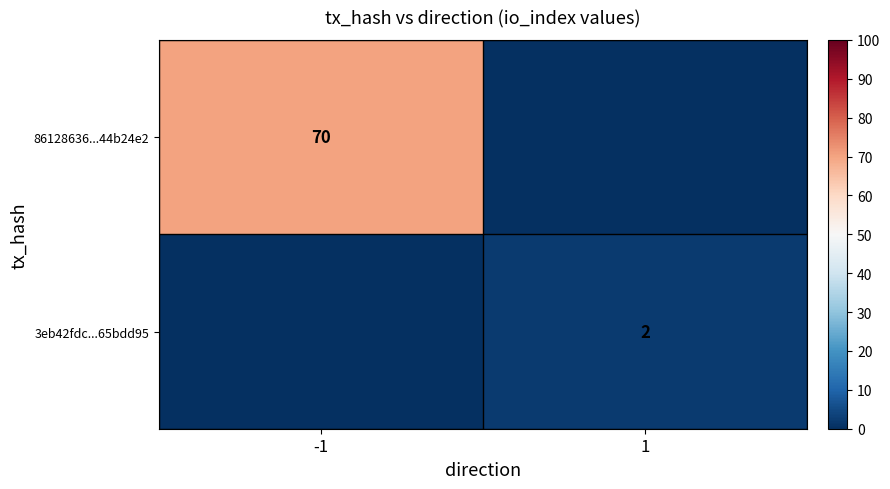

The 86128636...44b24e2 series shows 70 at -1. True or false?

True